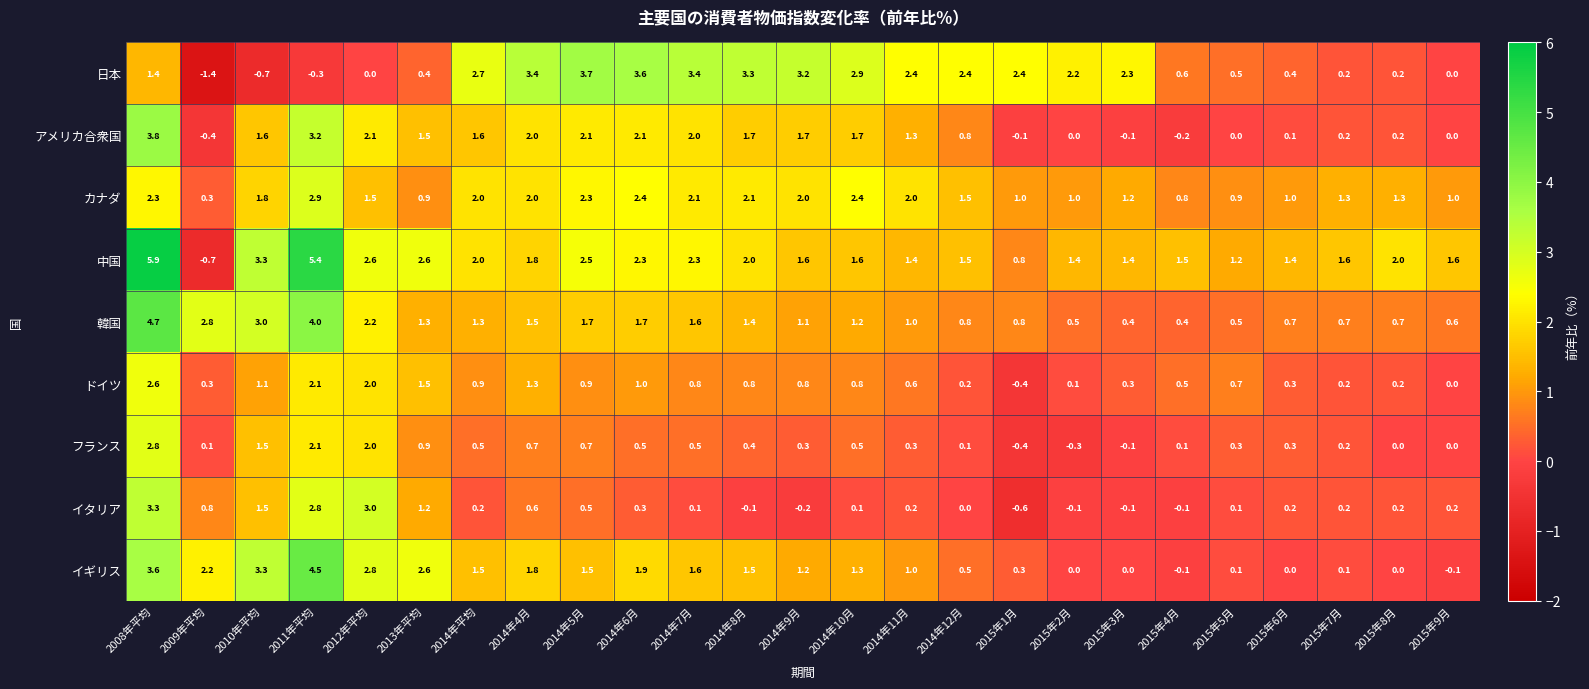

What is the difference between the フランス values at 2008年平均 and 2014年平均?

2.3